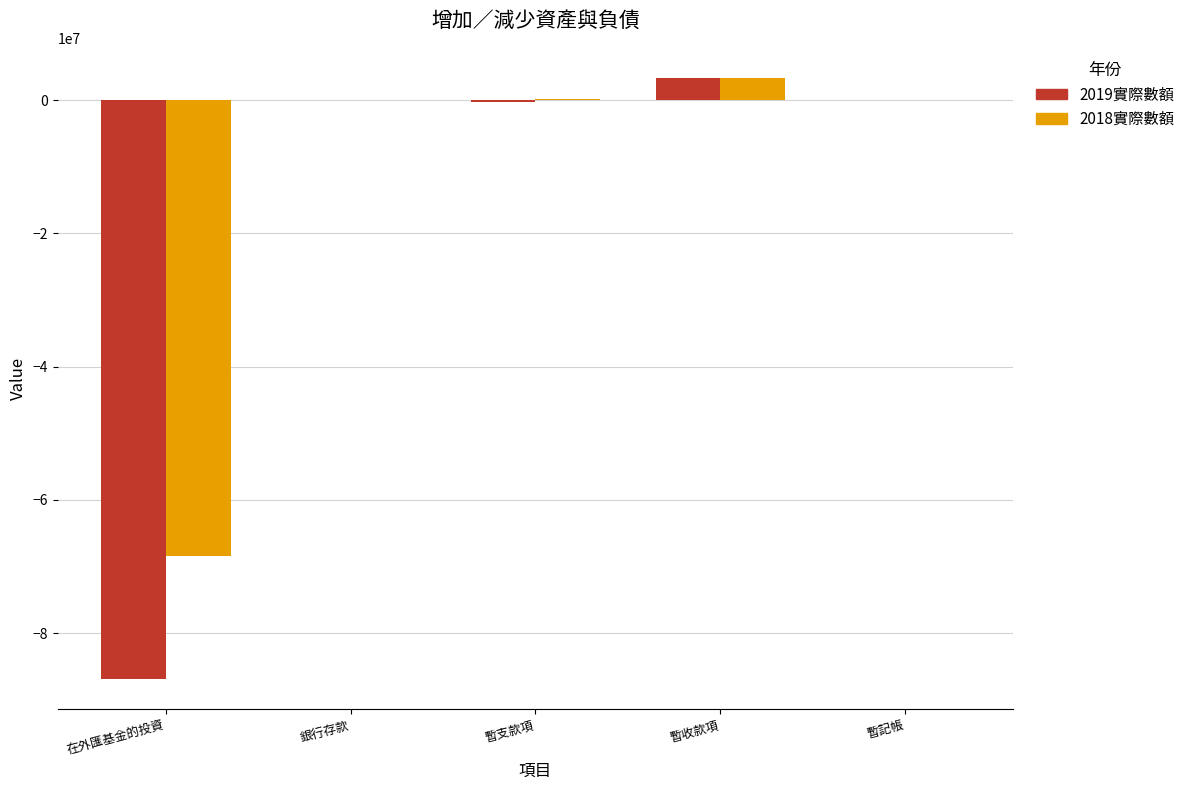

What is the sum of the 2018實際數額 values at 銀行存款 and 暫記帳?

14562